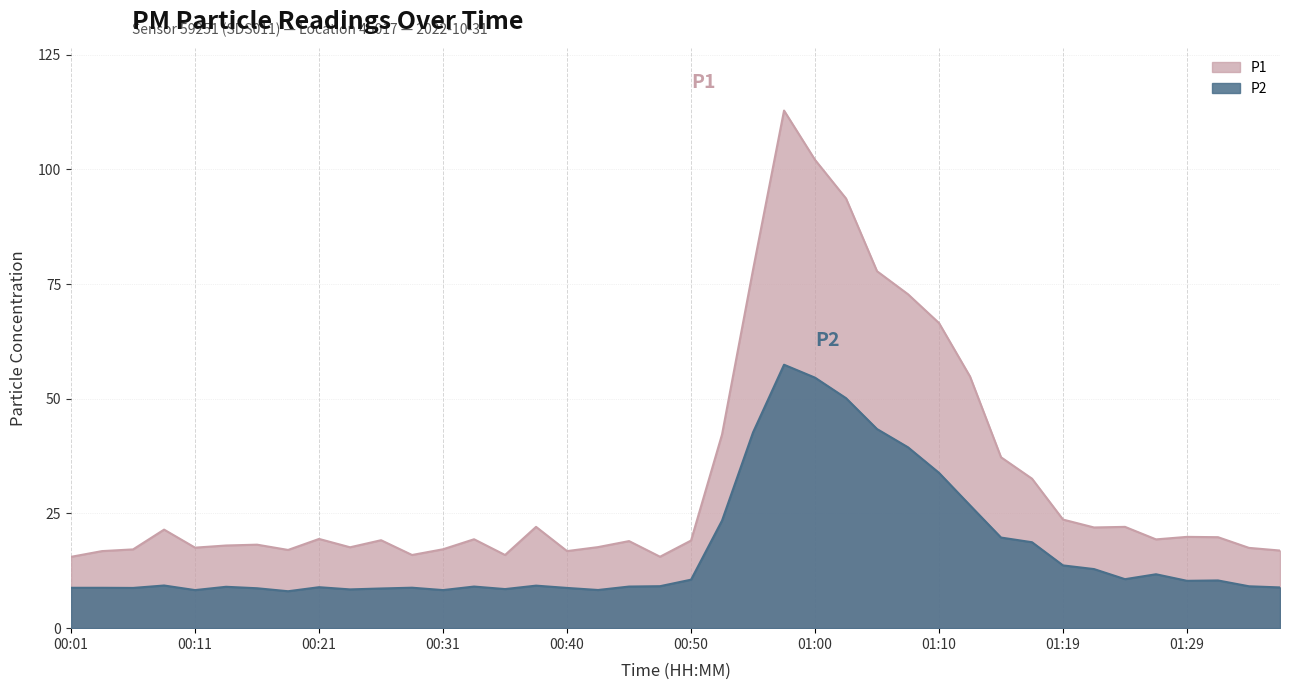

What is the difference between the second highest and second lowest values in the P1 series?

86.5